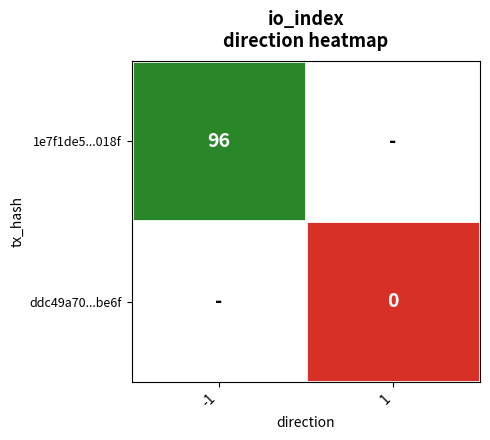

Is it true that 1e7f1de5...018f equals 96 at -1?

True